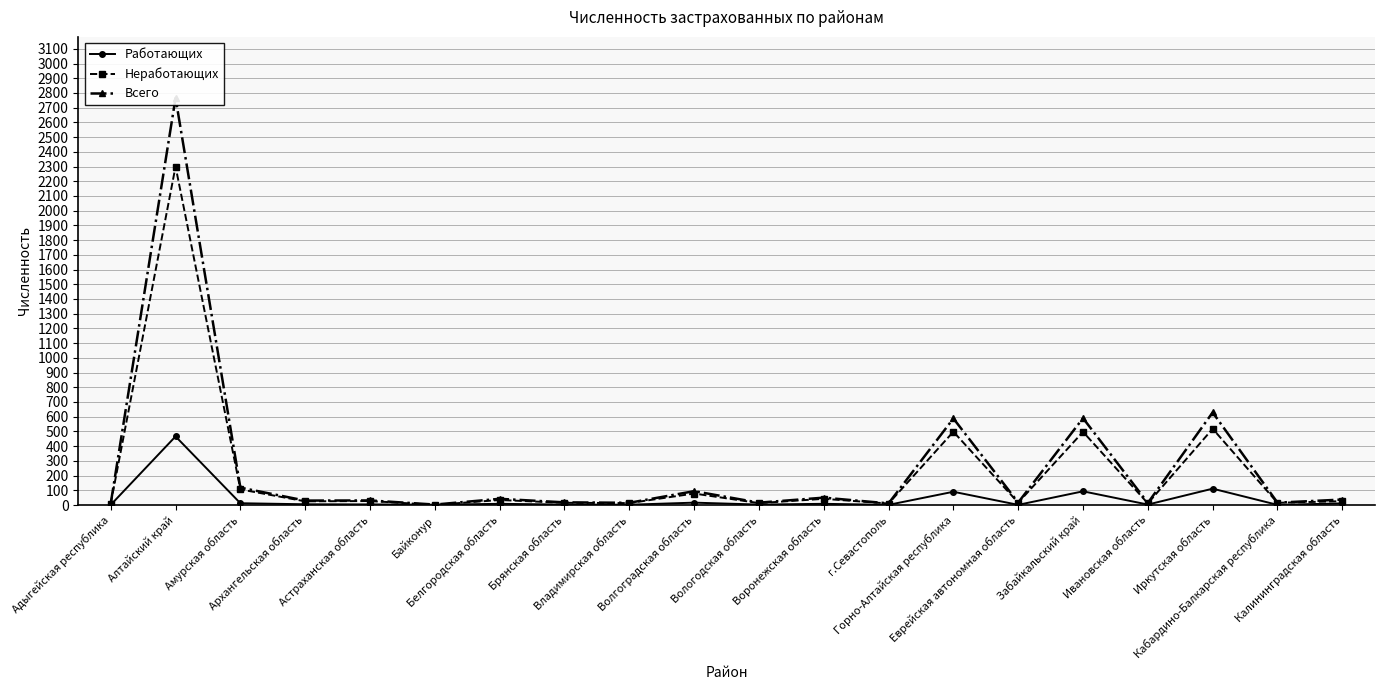

What value does the Работающих series have at Брянская область?

3